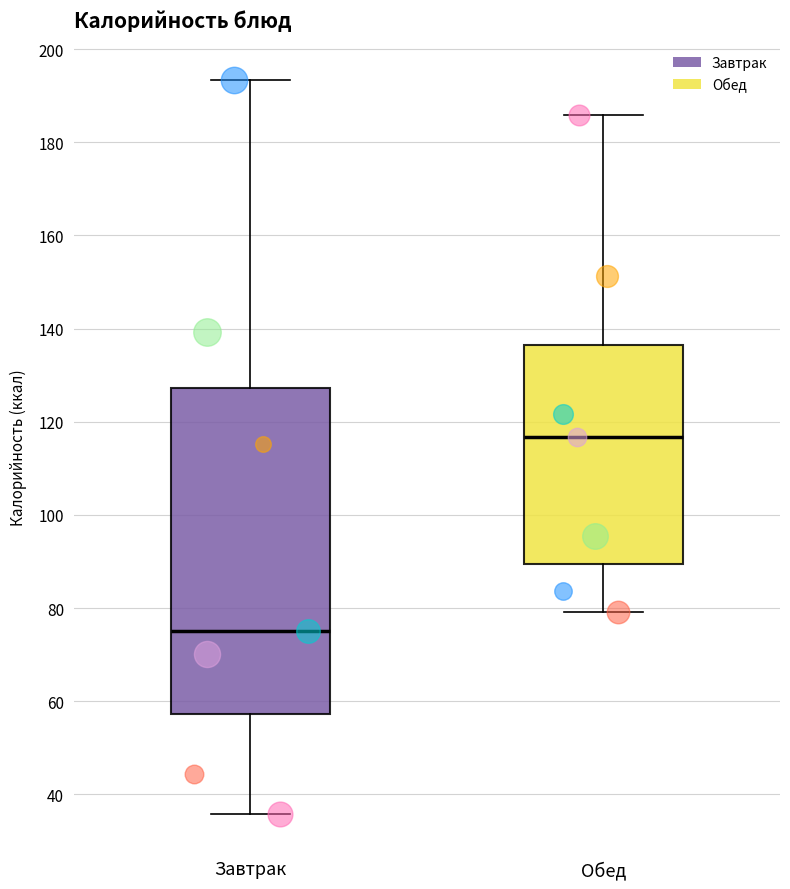

Which box's median line is the lowest?

Завтрак